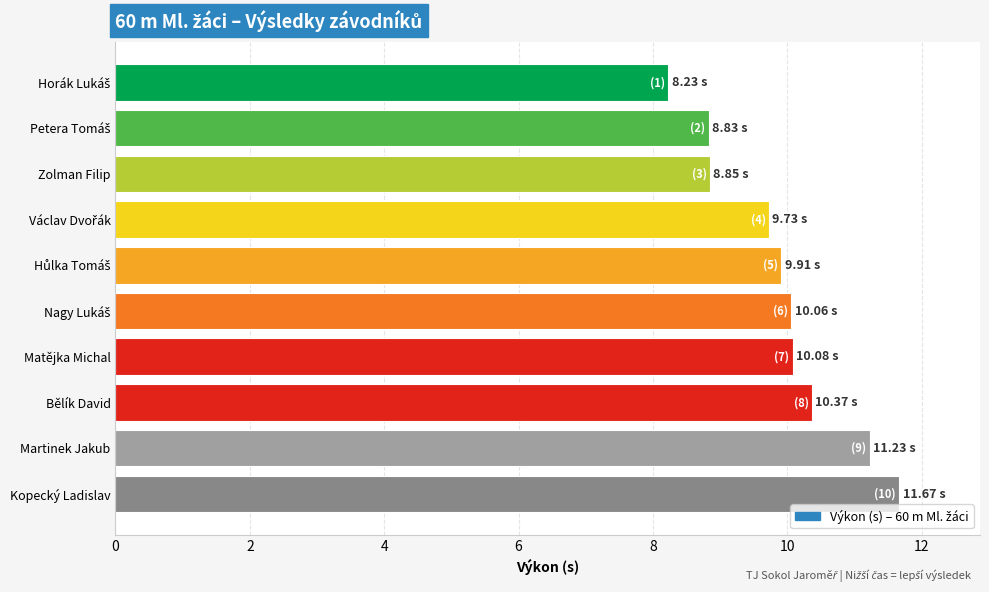

How many data points are less than 10?

5